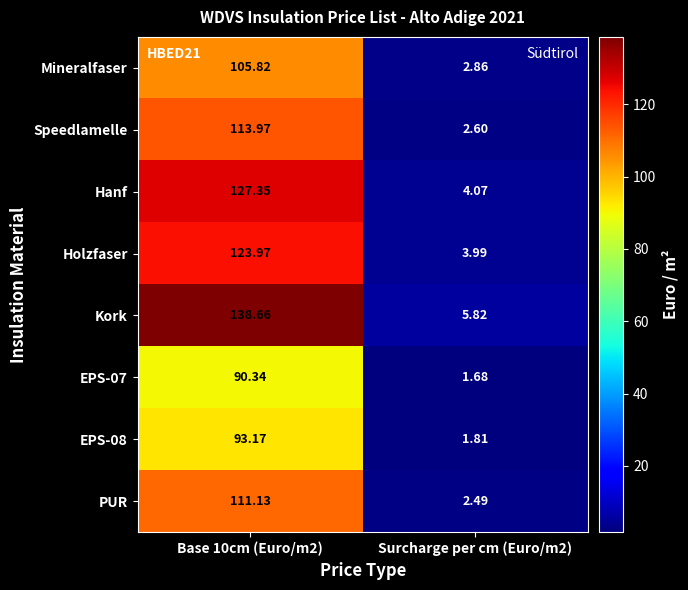

Between Base 10cm (Euro/m2) and Surcharge per cm (Euro/m2), which series saw the biggest shift?

Kork